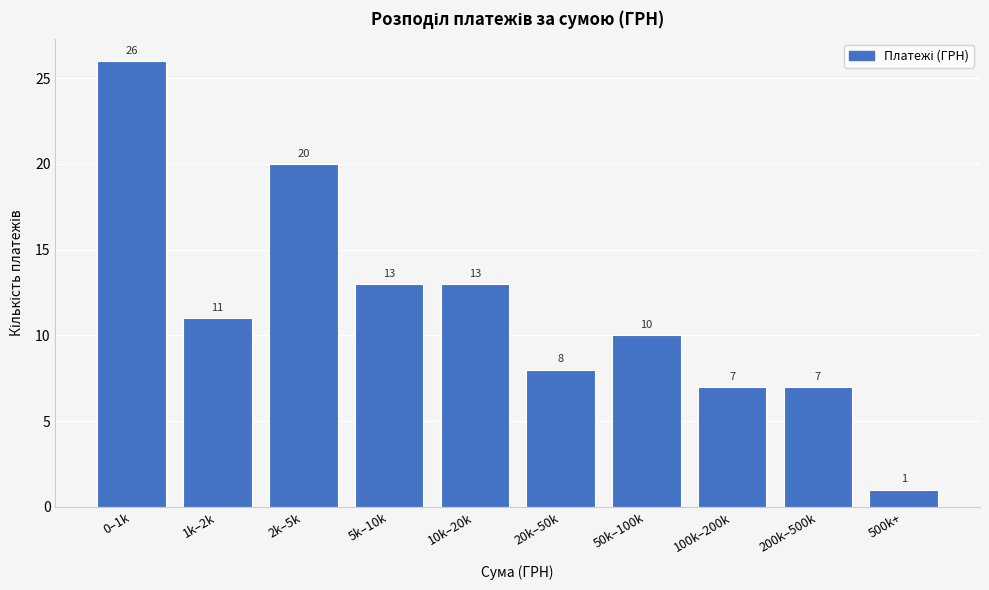

Reading right to left, transcribe all the data shown in this chart.

500k+=1	200k–500k=7	100k–200k=7	50k–100k=10	20k–50k=8	10k–20k=13	5k–10k=13	2k–5k=20	1k–2k=11	0–1k=26